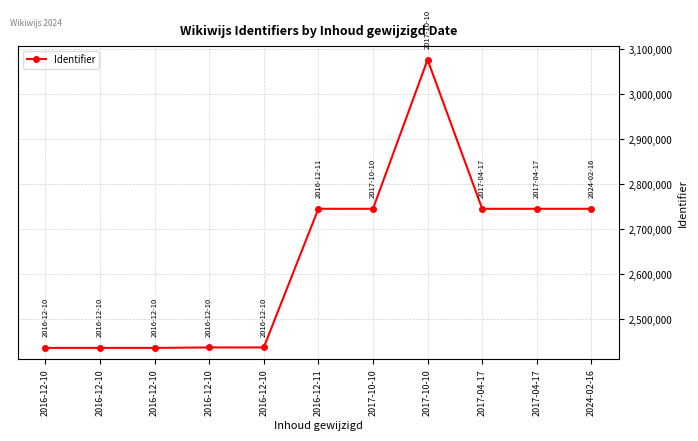

At which label is the value closest to 2756460?

2024-02-16